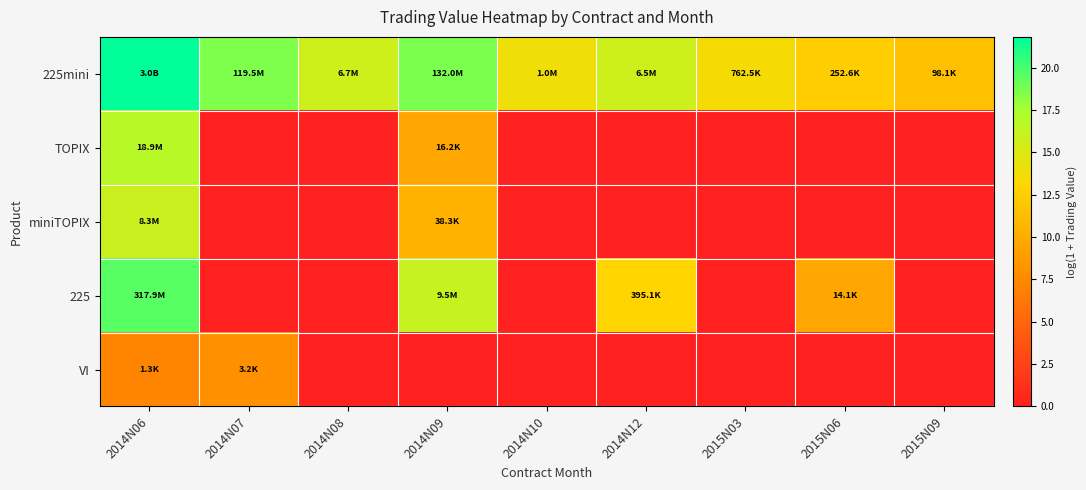

What is the total value across all series at 2014N07?

26.7